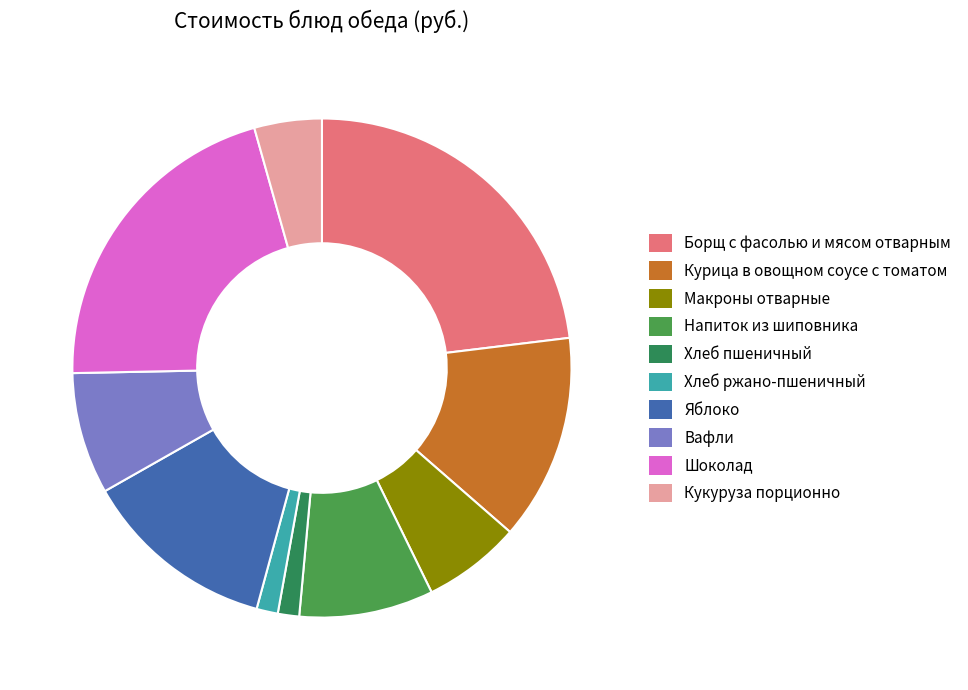

Combined, do Курица в овощном соусе с томатом and Яблоко account for over 50%?

No